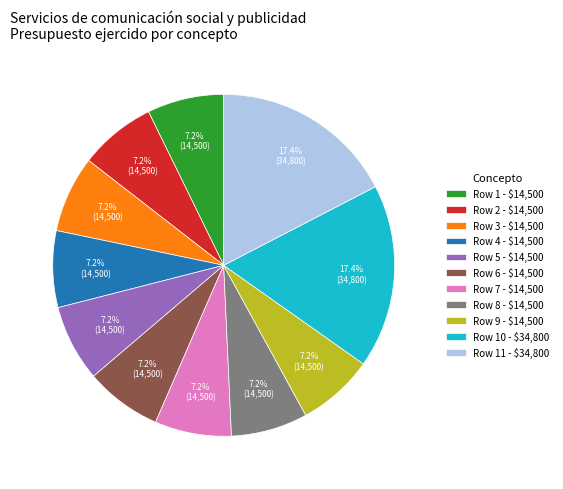

What percentage is NOT represented by Row 2 - $14,500?

92.8%